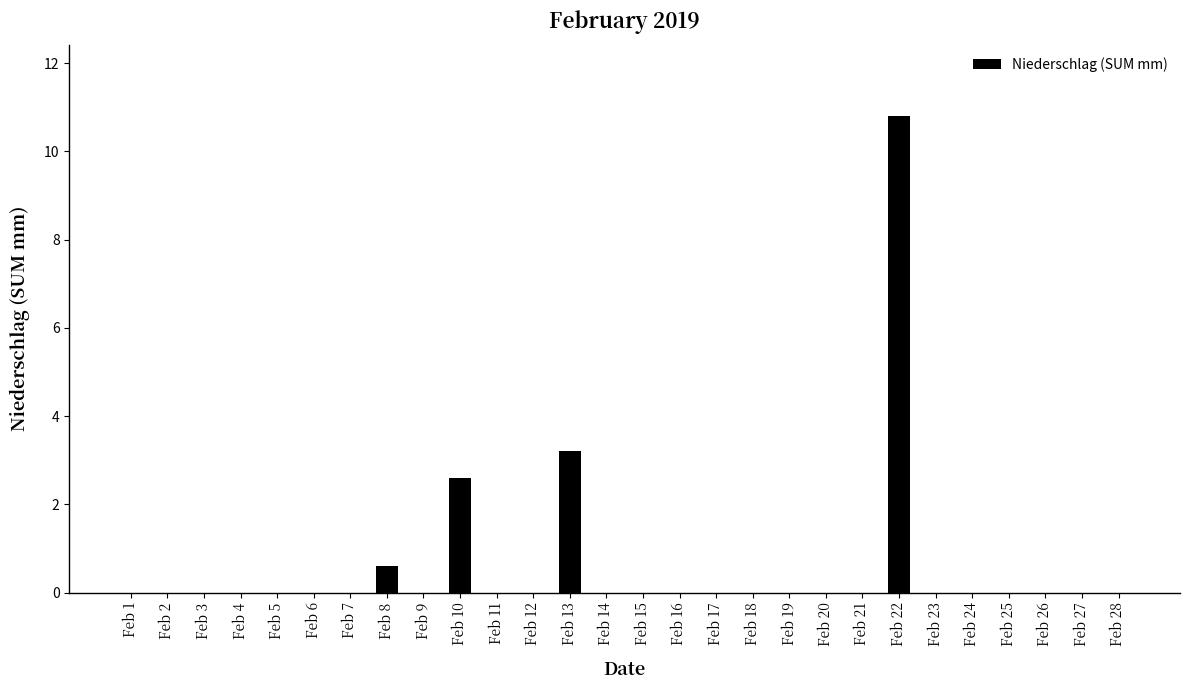

The value at Feb 20 is 0.0. True or false?

True